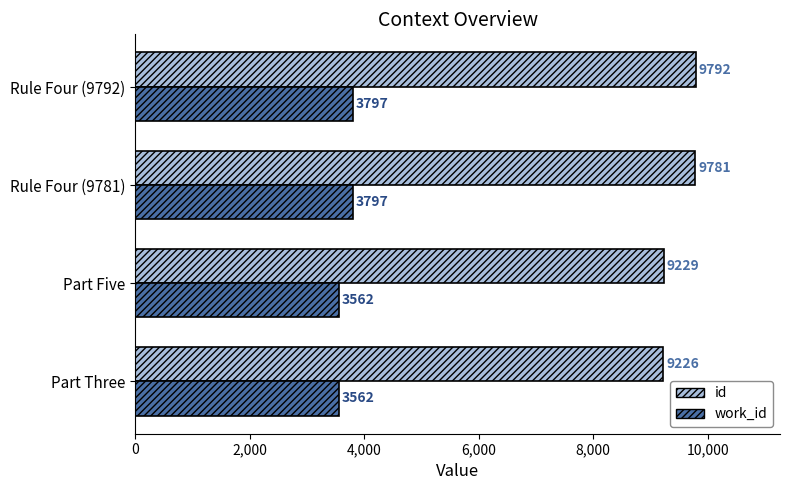

Rank the series by their maximum value, from lowest to highest.

work_id, id